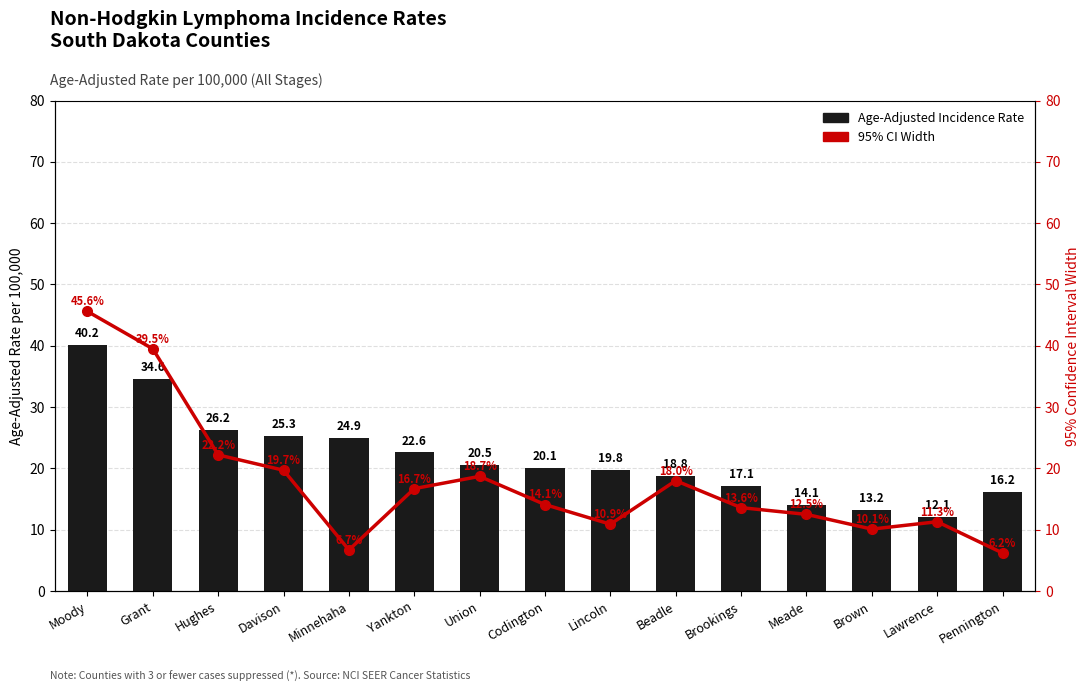

What is the minimum value shown in the chart?

6.2